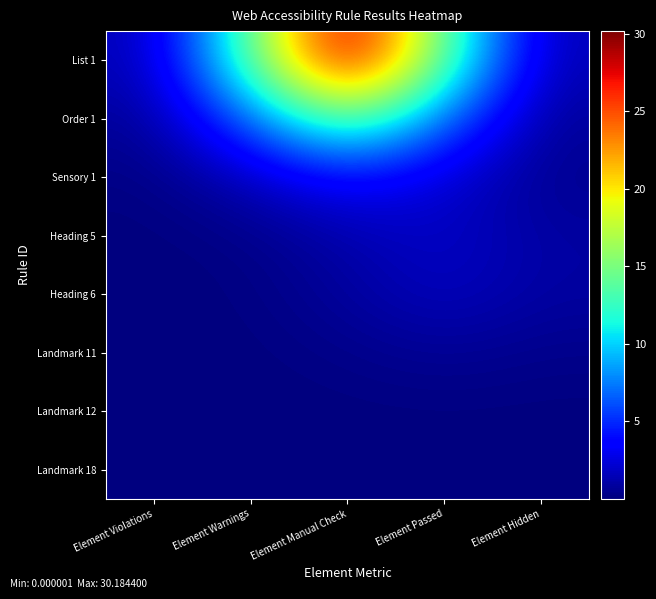

Which series has the largest total across all categories?

List 1